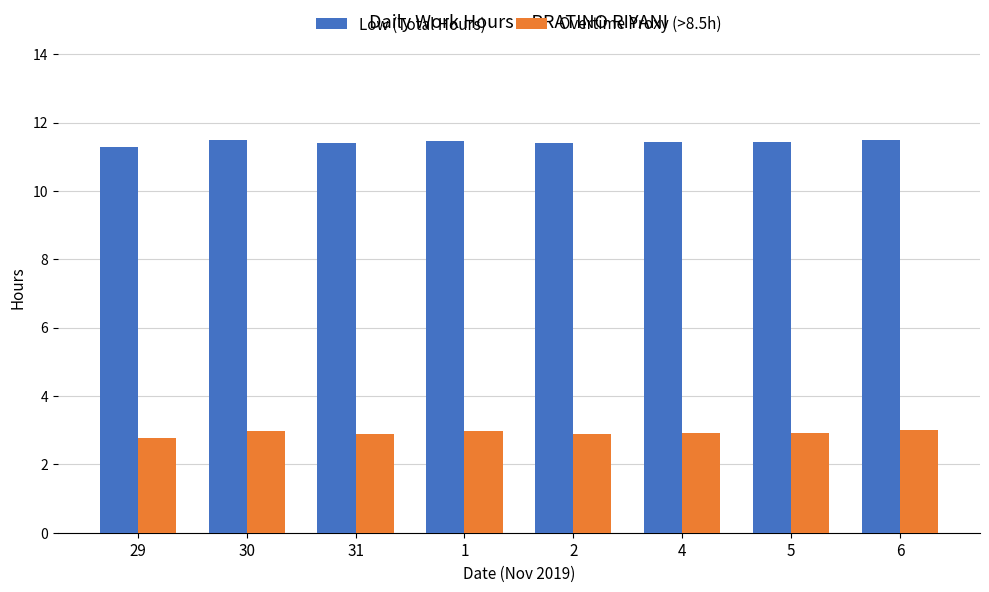

At 29, list the series in order from largest to smallest.

Low (Total Hours), Overtime Proxy (>8.5h)